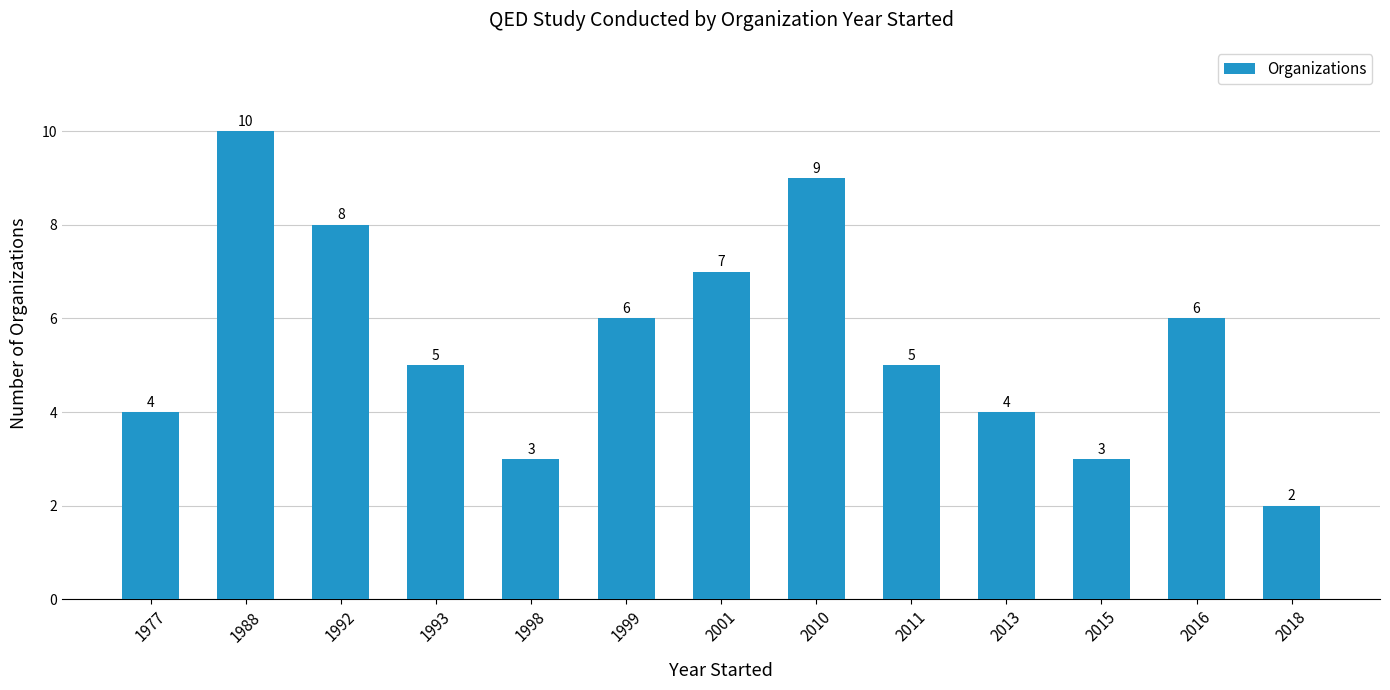

What is the value of the 3rd bar from the left?

8